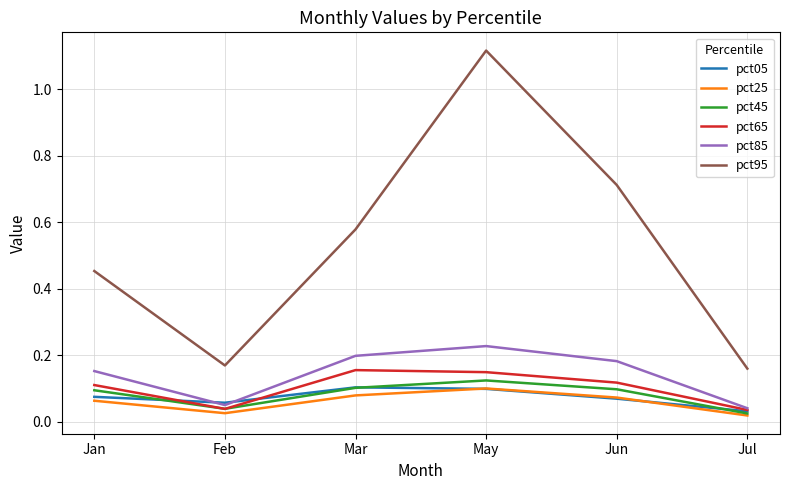

Is this an area chart (filled region under the line)?

No